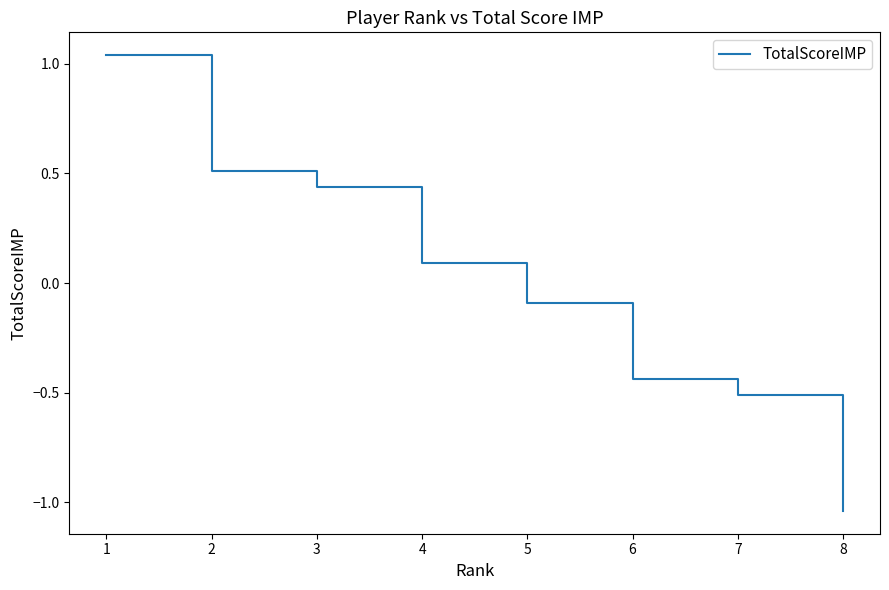

What is the sum of the values at 2 and 6?

0.1